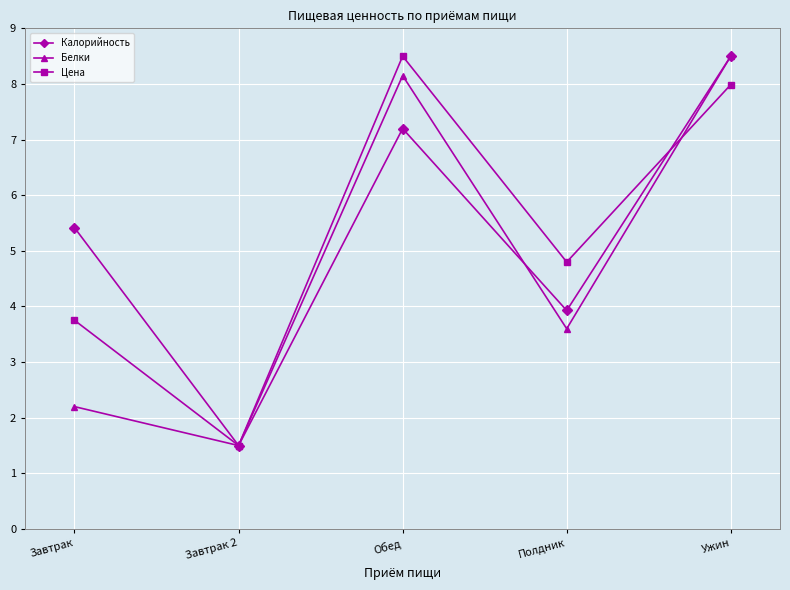

What is the spread (max minus min) of values at Полдник?

1.2